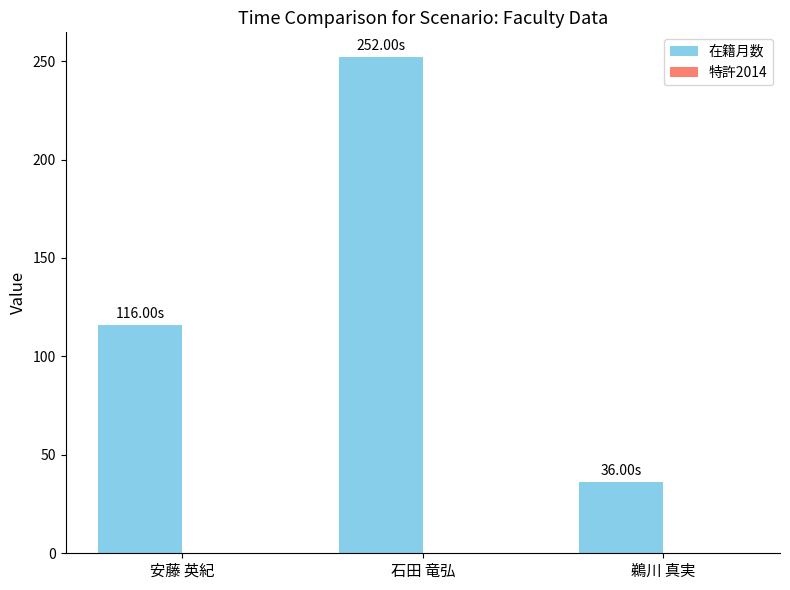

List the labels in order of value, largest first.

石田 竜弘, 安藤 英紀, 鵜川 真実